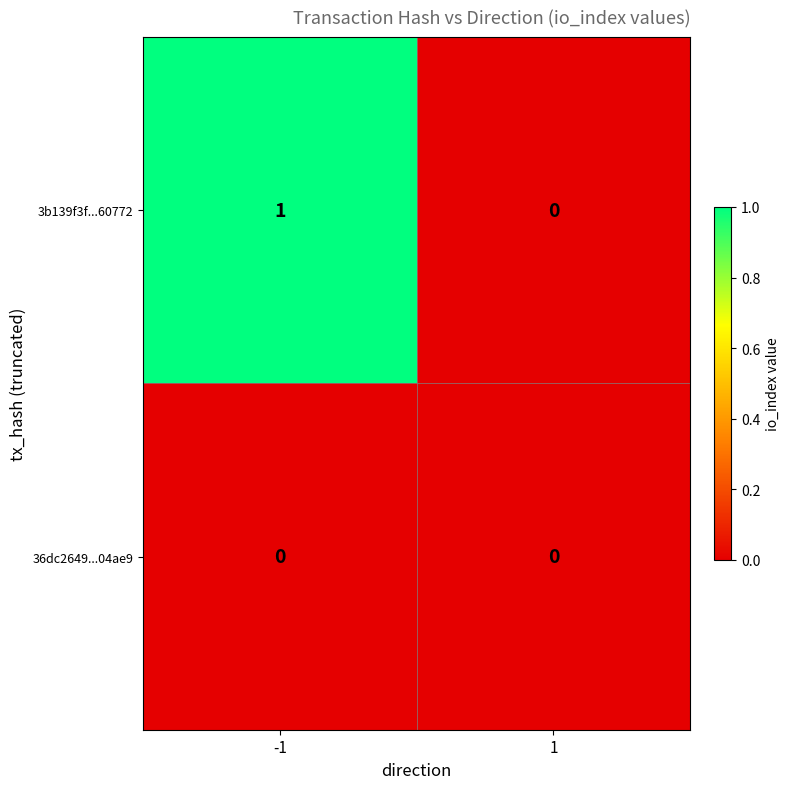

True or false: 3b139f3f...60772 has a value of 1 at -1.

True